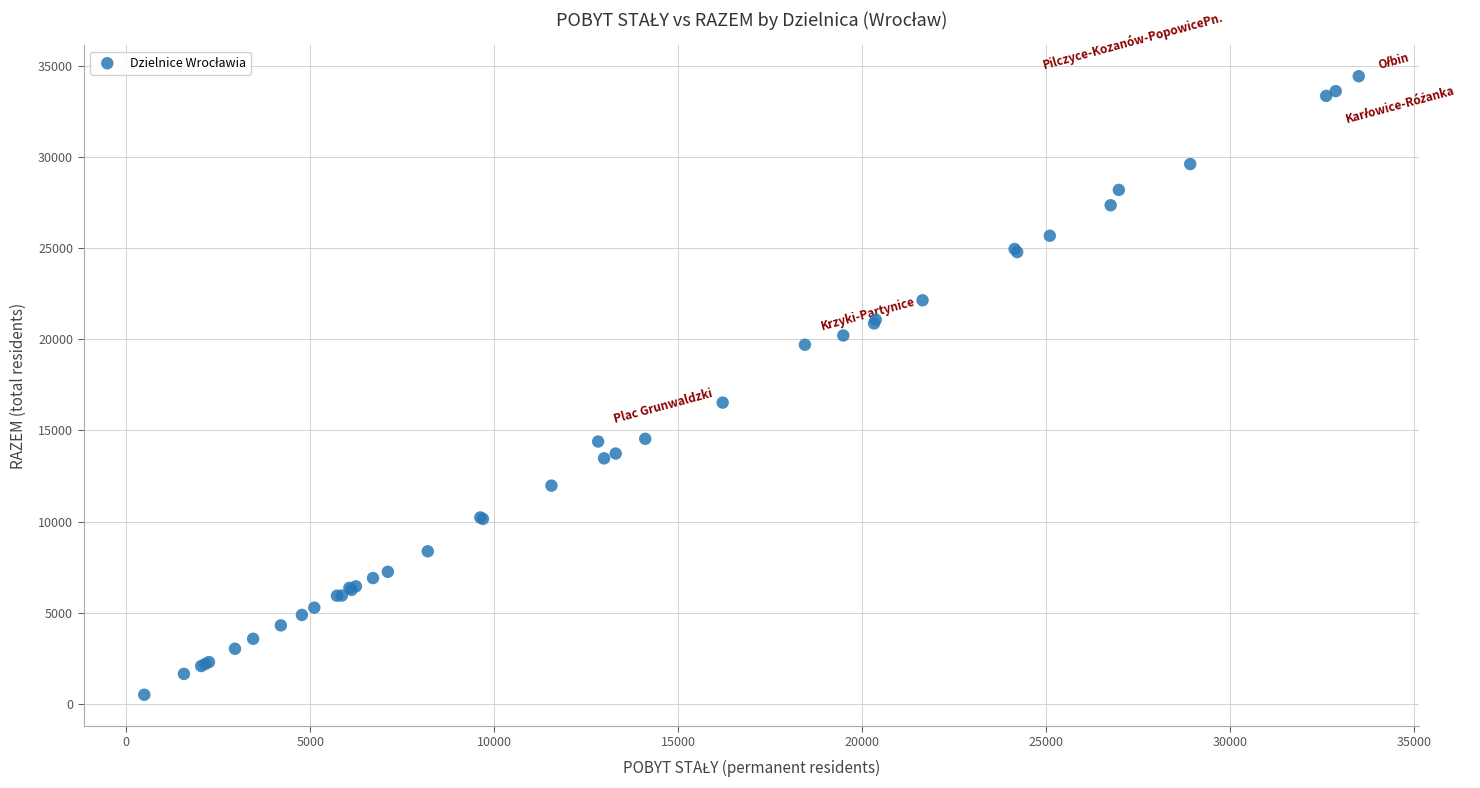

What Y value in the scatter plot is closest to 17464?

16526